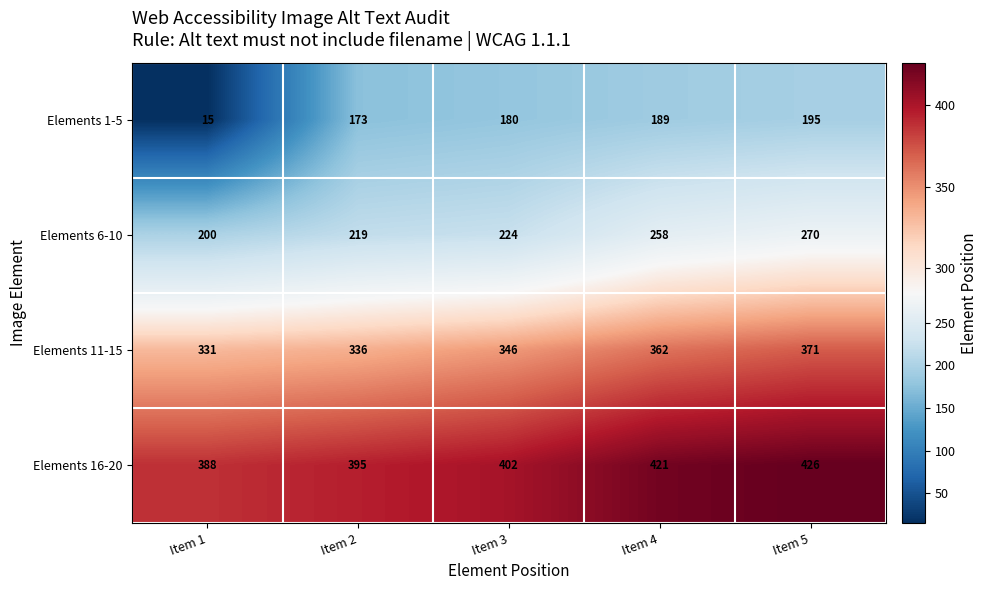

The Elements 1-5 series shows 180 at Item 3. True or false?

True